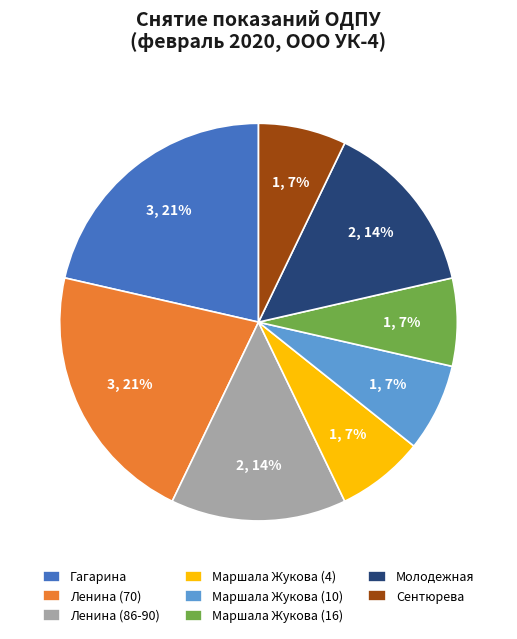

Does any single category account for the majority?

No